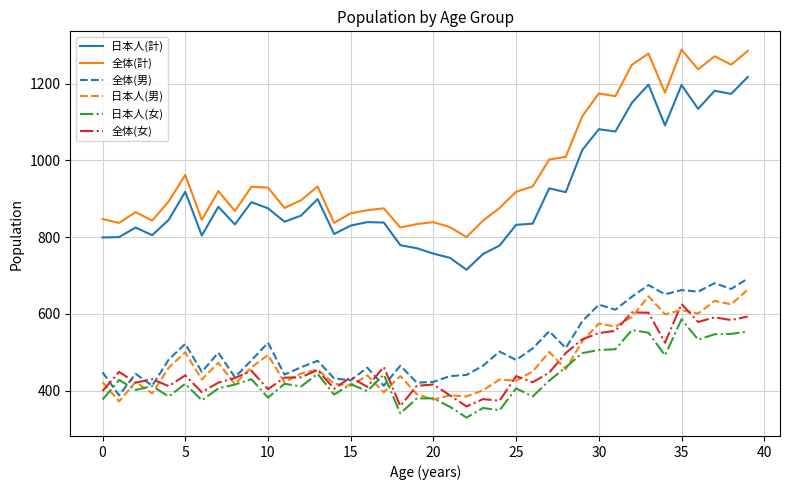

What is the minimum value for 日本人(計)?

715